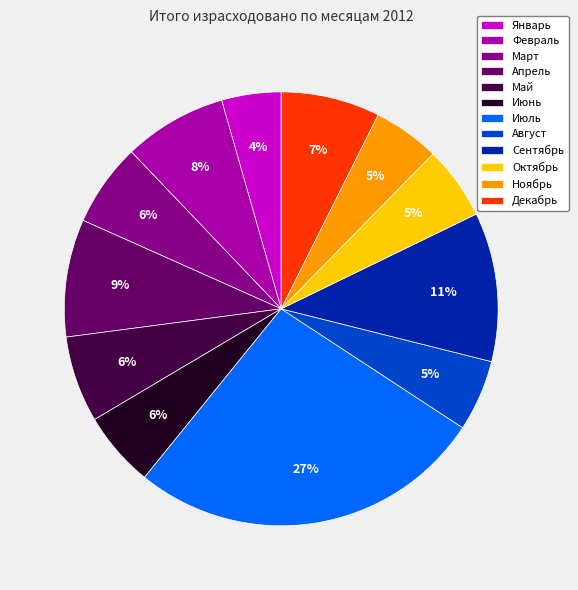

Which slice is the smallest?

Январь